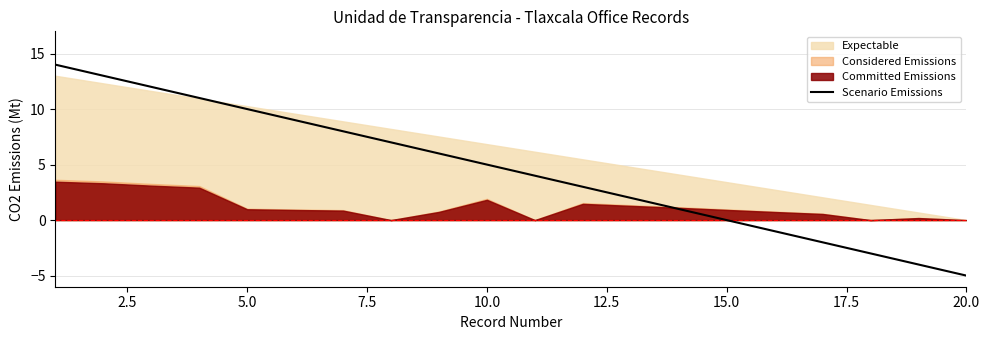

True or false: the data has more than 1 interior local peaks.

False